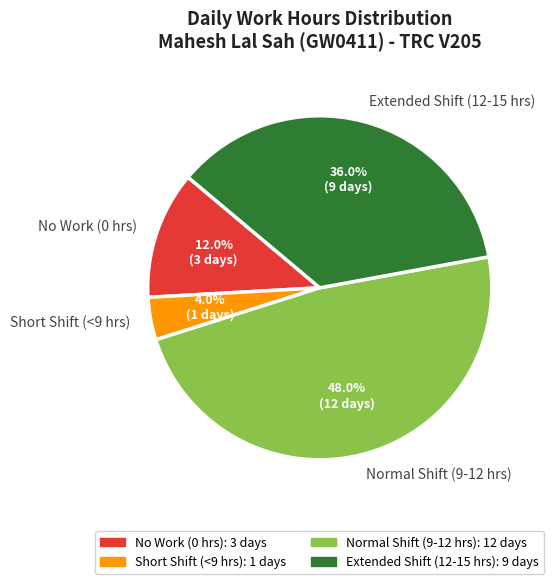

What is the smallest slice in the pie chart?

Short Shift (<9 hrs)